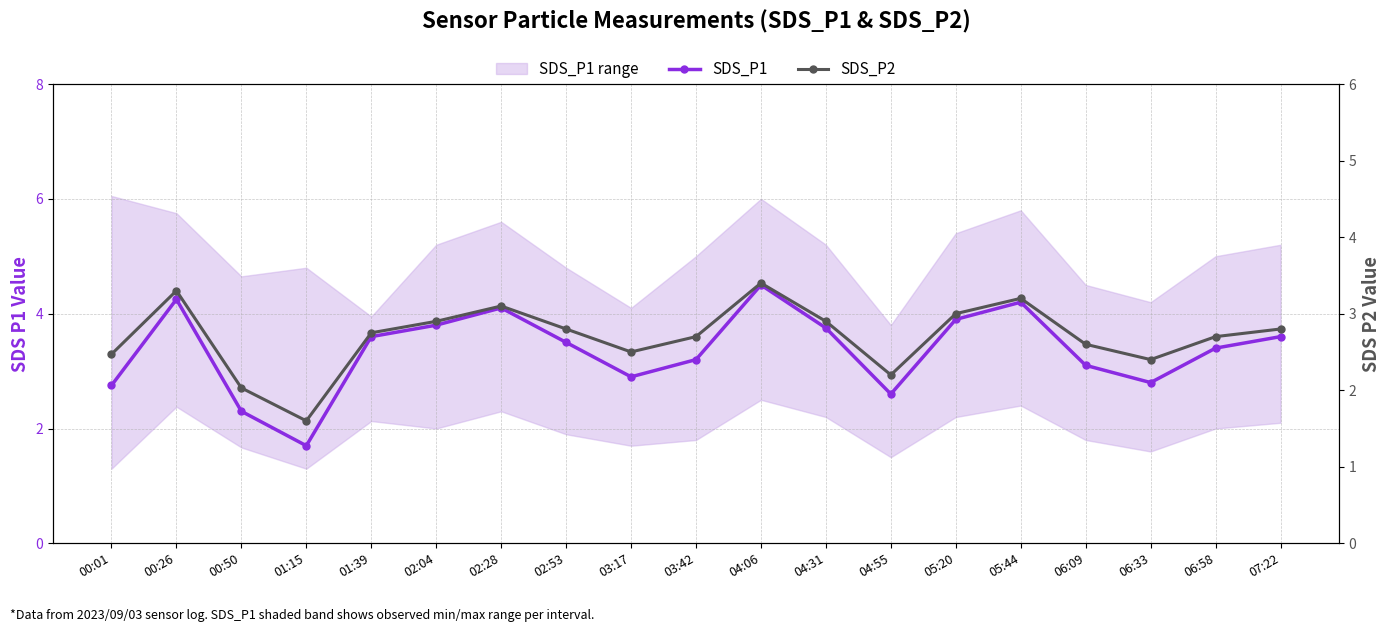

True or false: SDS_P2 and SDS_P1 intersect in this chart.

False